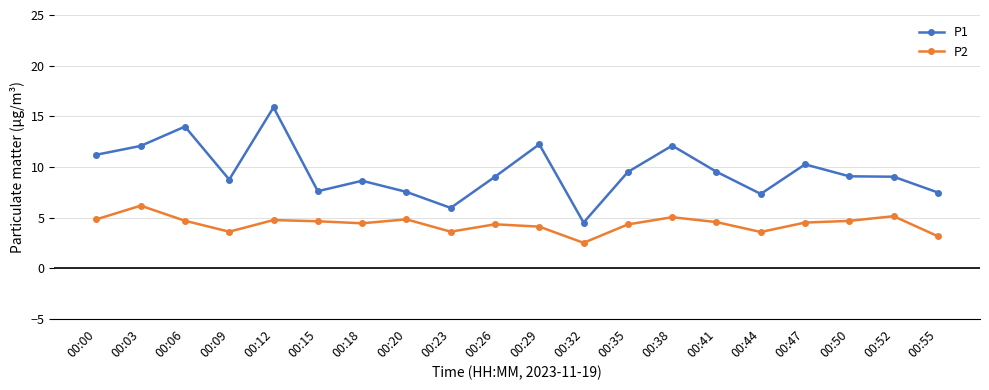

What is the average value of the P1 series?

9.6